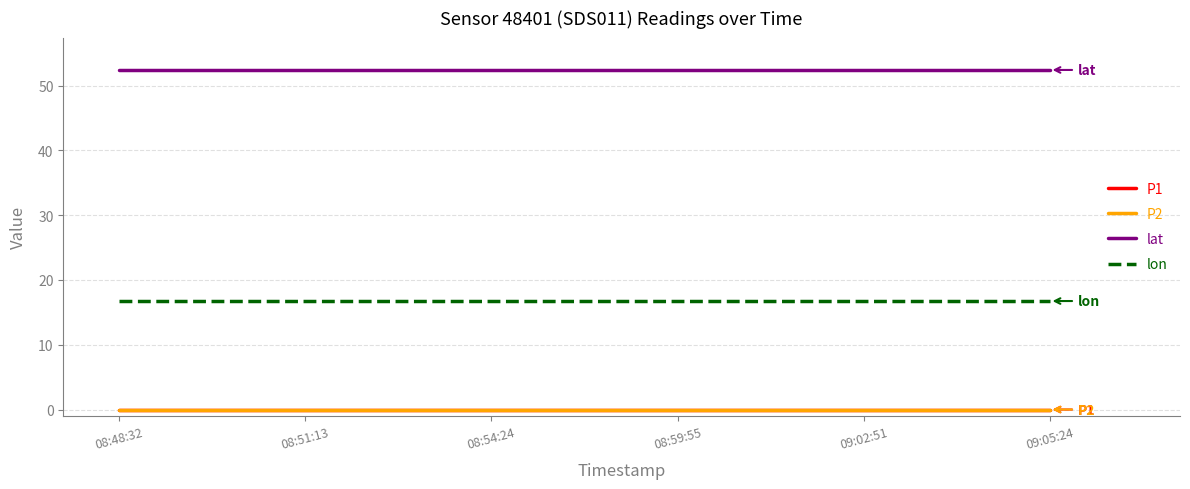

Does the chart have visible grid lines?

Yes